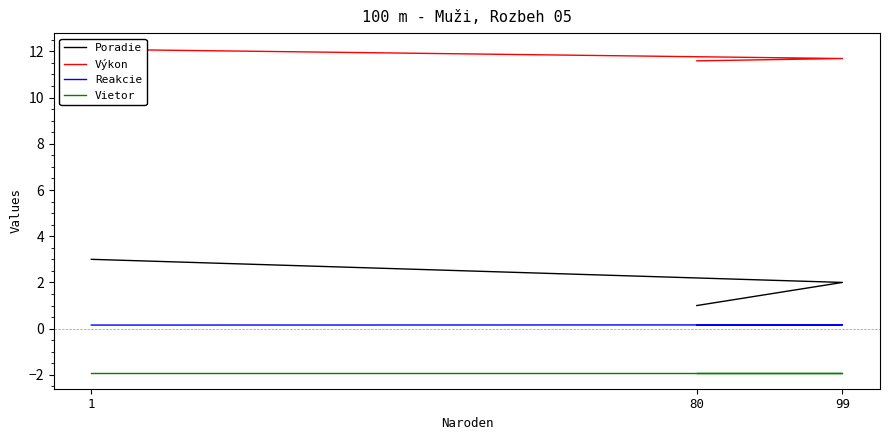

At which category is the sum across all series the highest?

1